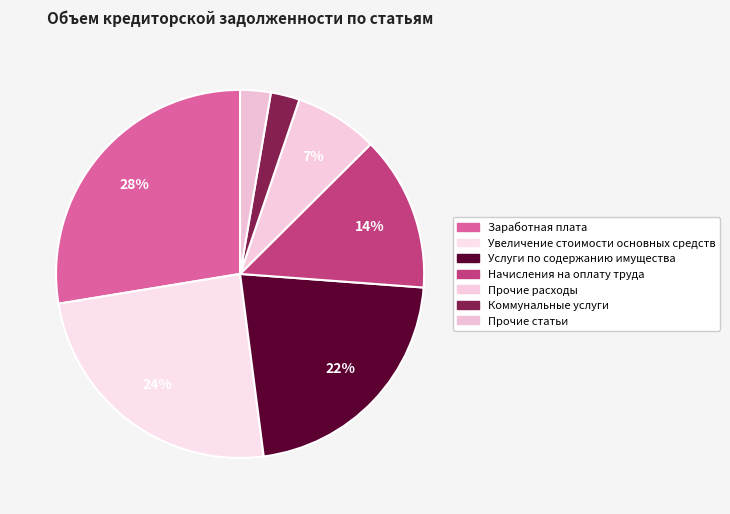

How many slices are in this pie chart?

7